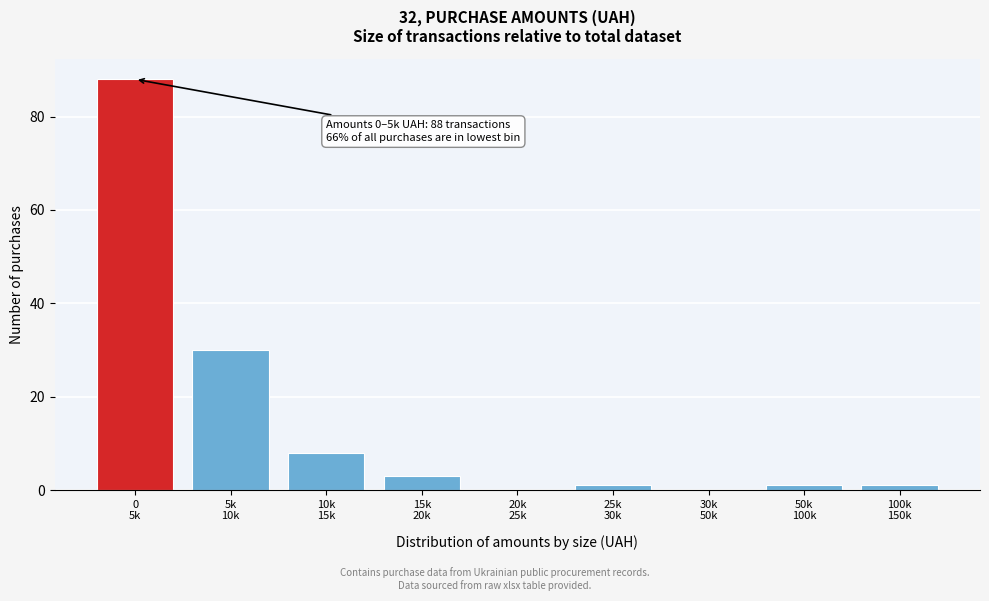

What is the sum of all values?

132